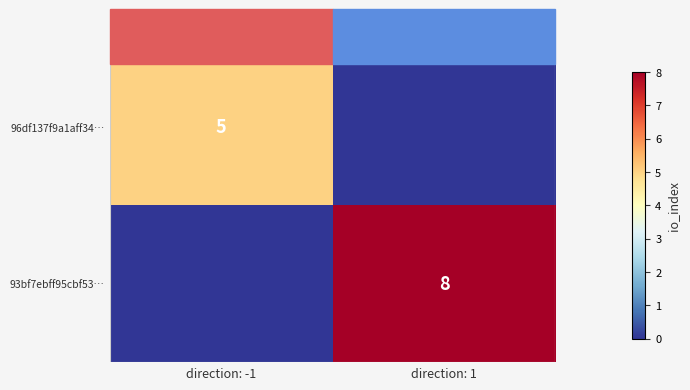

True or false: 93bf7ebff95cbf53… has a value of 12 at direction: 1.

False